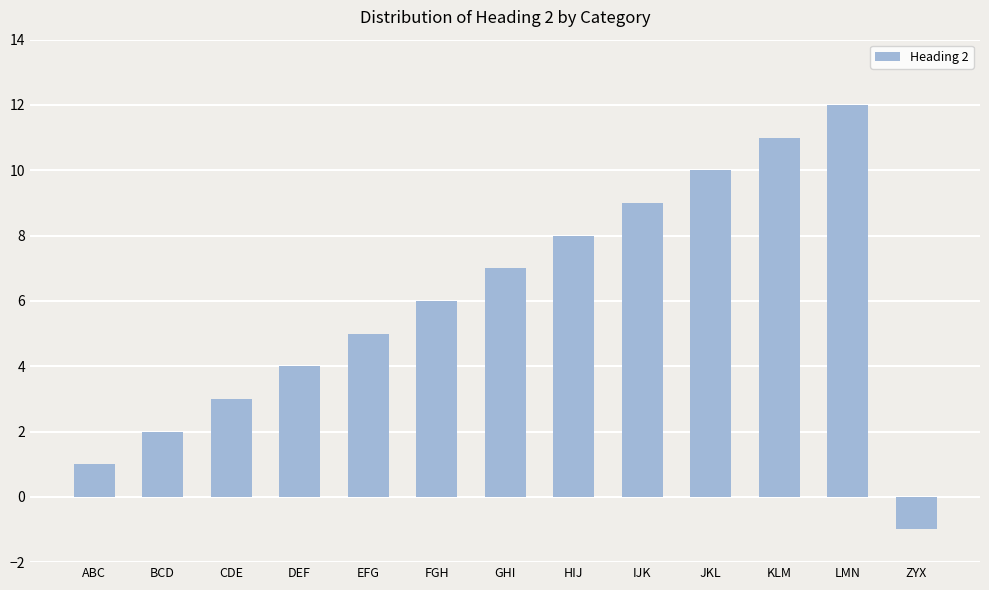

Rank the categories by value from highest to lowest.

LMN, KLM, JKL, IJK, HIJ, GHI, FGH, EFG, DEF, CDE, BCD, ABC, ZYX